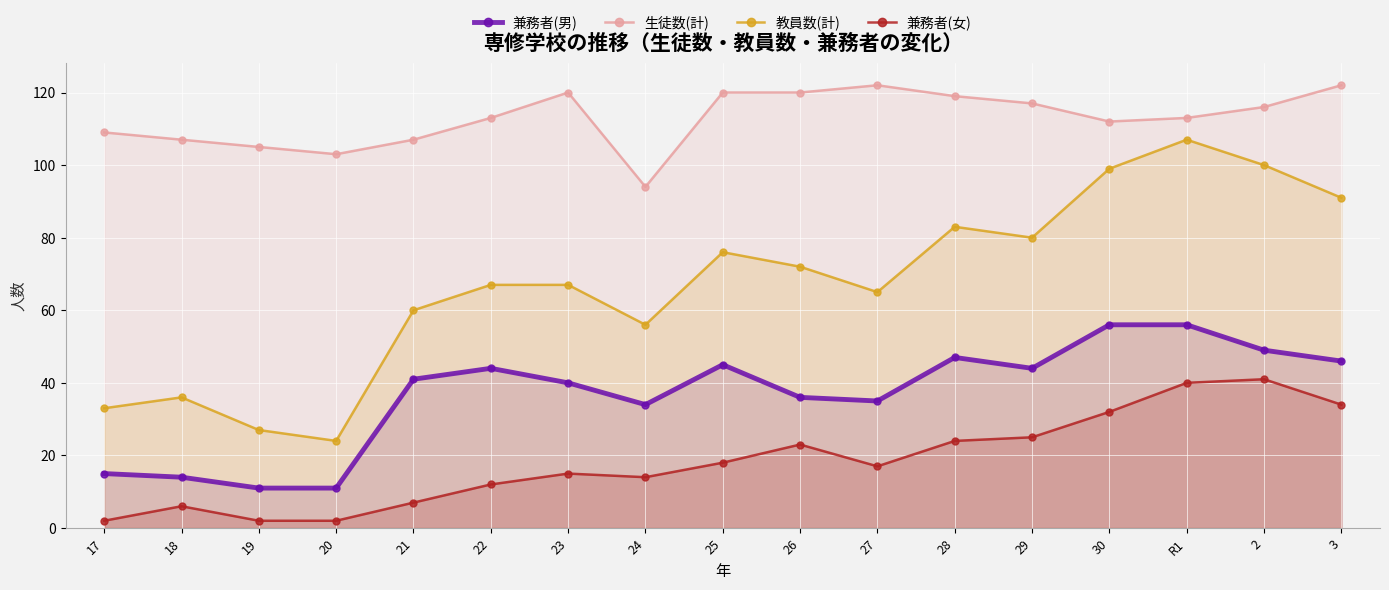

List the series in order of their overall mean, lowest first.

兼務者(女), 兼務者(男), 教員数(計), 生徒数(計)